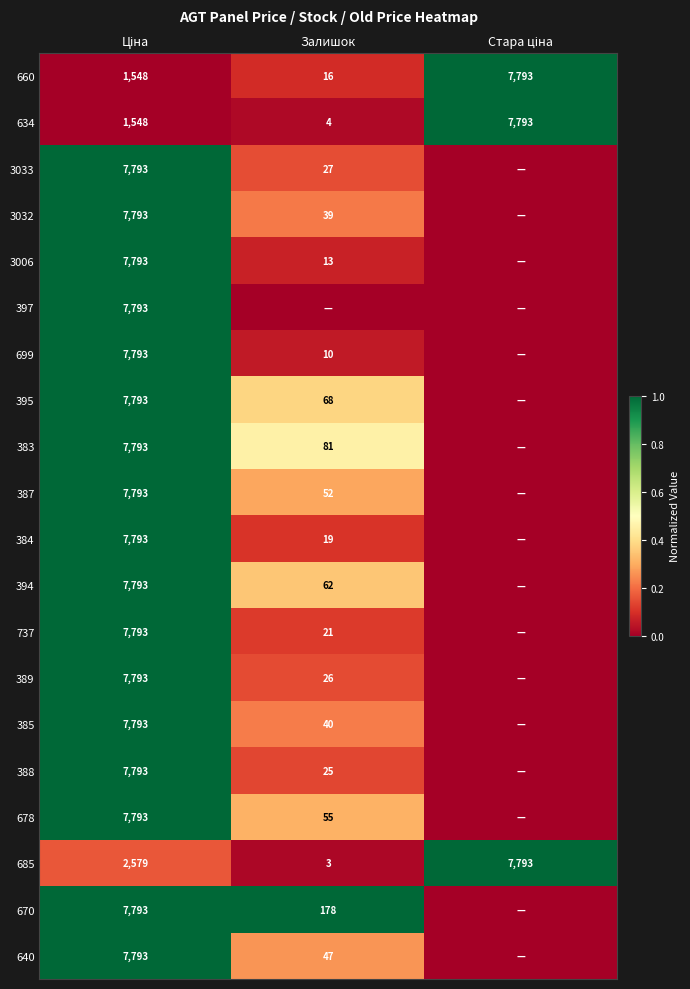

The value of 685 at Залишок is 3. True or false?

True